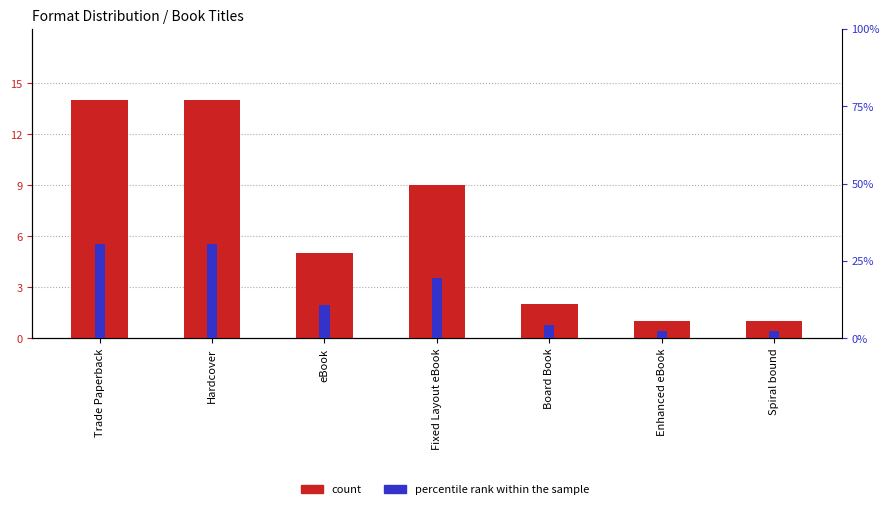

What is the spread (max minus min) of values at Trade Paperback?

16.4